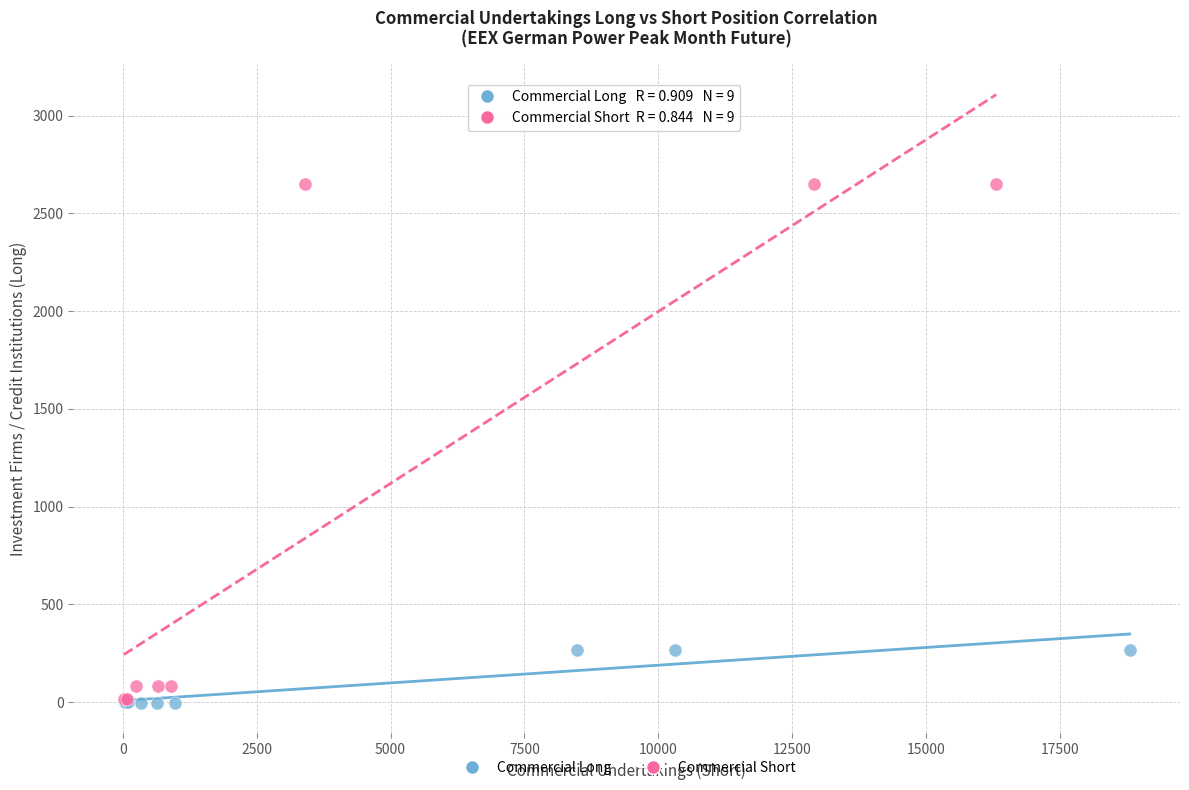

What are all the series names shown in the legend?

Commercial Long, Commercial Short